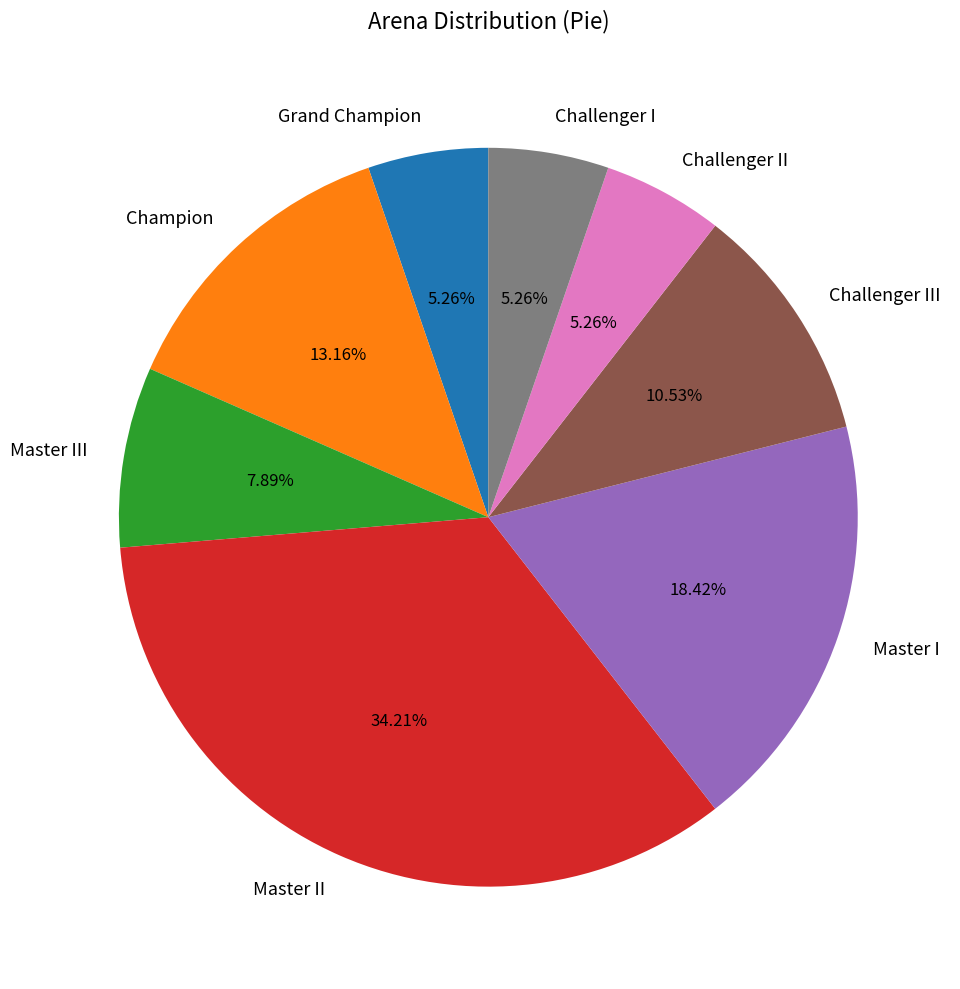

Which has a higher value, Master II or Champion?

Master II